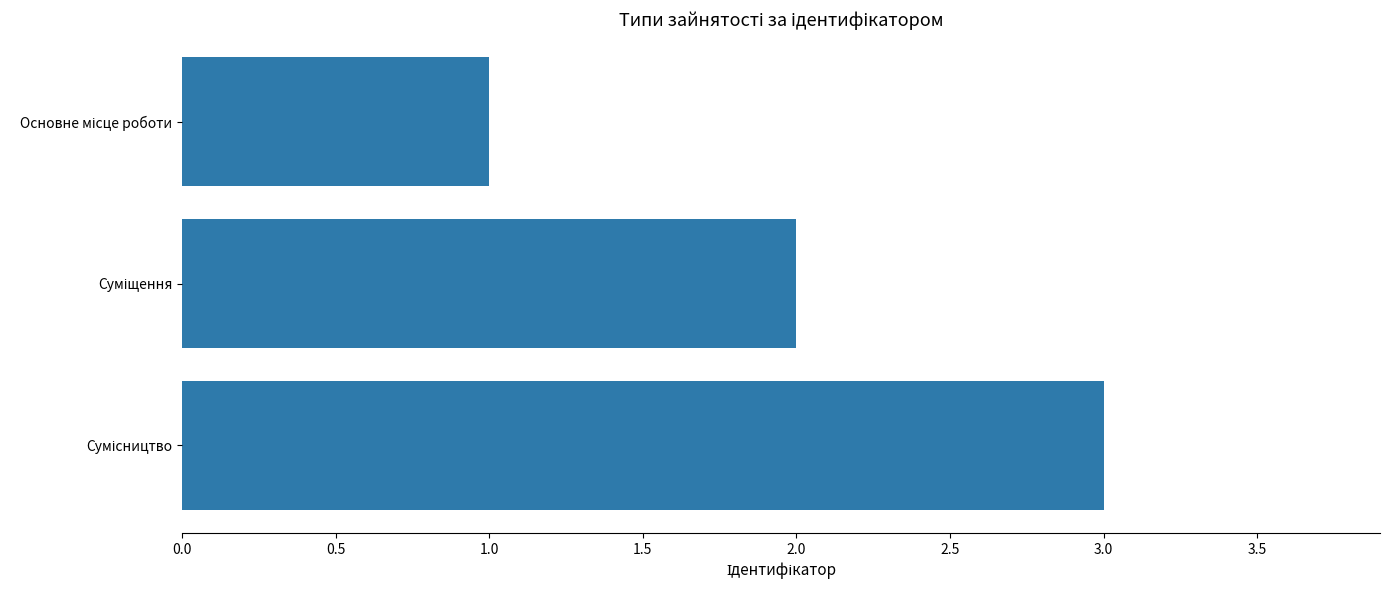

What is the sum of all values?

6